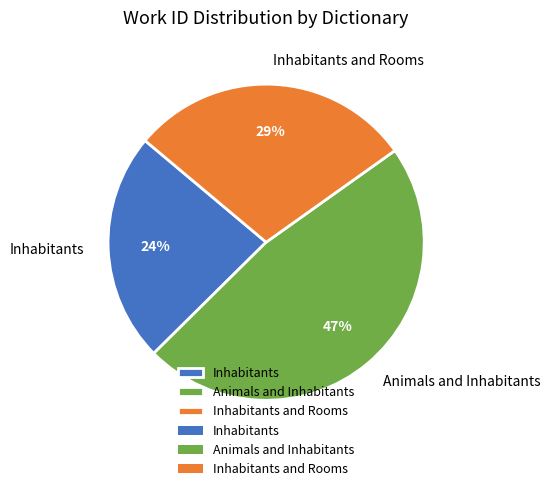

To the nearest percent, what is the combined percentage of Inhabitants and Rooms and Inhabitants?

53%